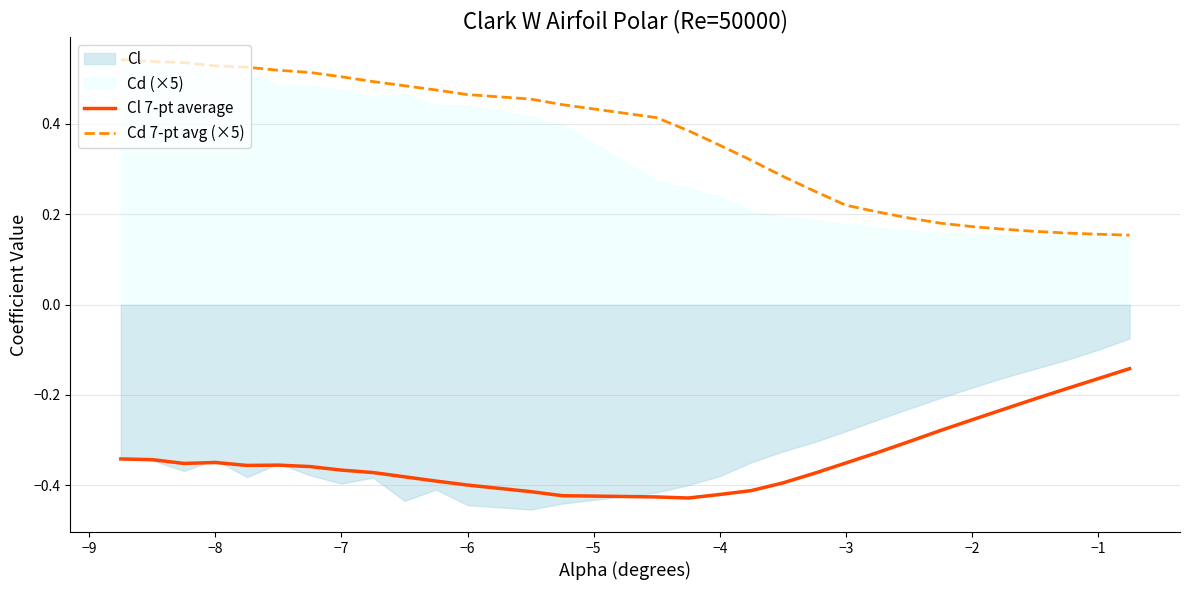

True or false: Cd 7-pt avg (×5) and Cl 7-pt average cross at least once.

False